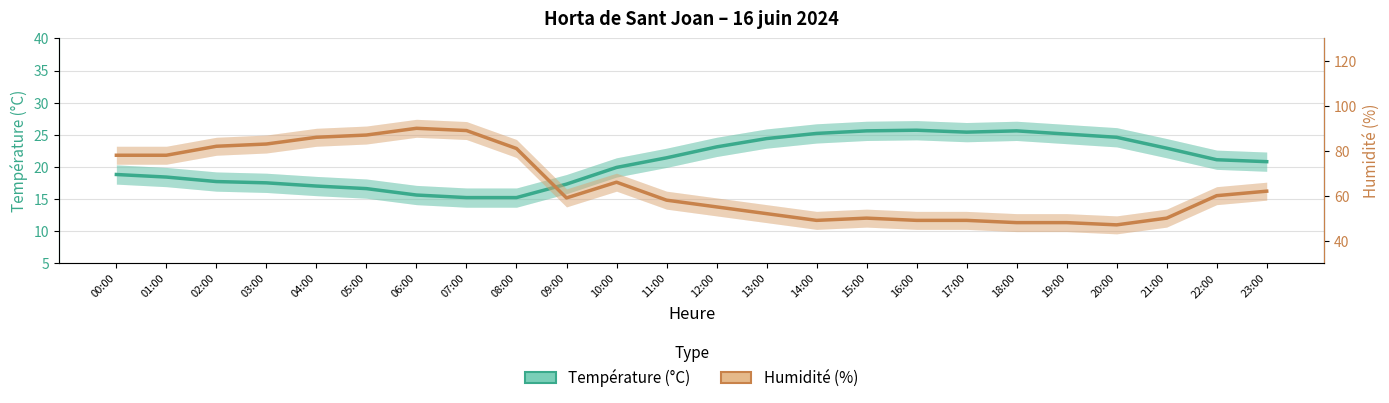

What is the difference between the maximum and minimum values in the Température (°C) series?

10.5